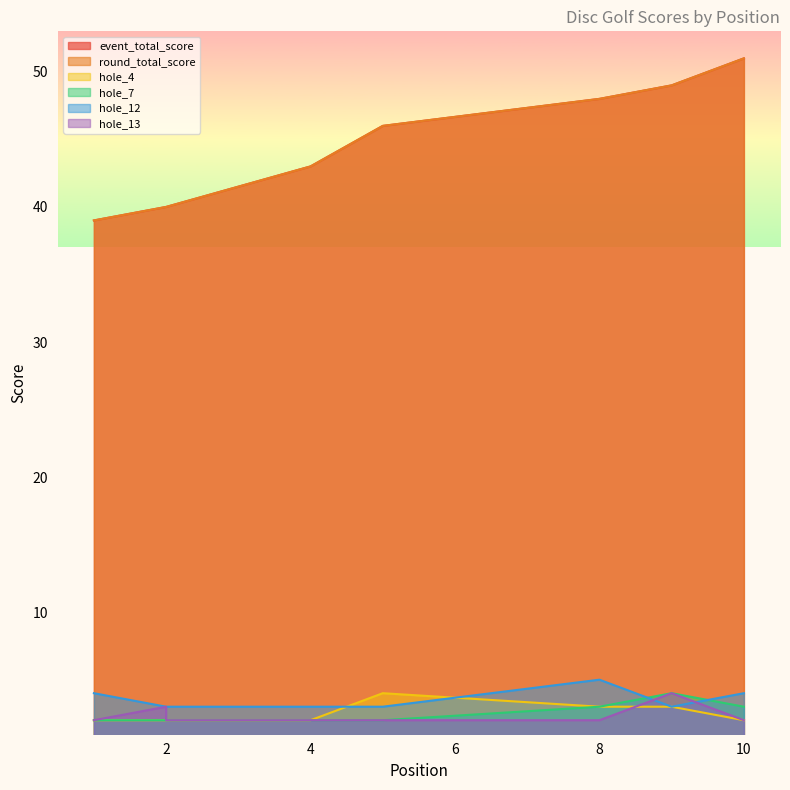

What are all the series names shown in the legend?

event_total_score, round_total_score, hole_4, hole_7, hole_12, hole_13